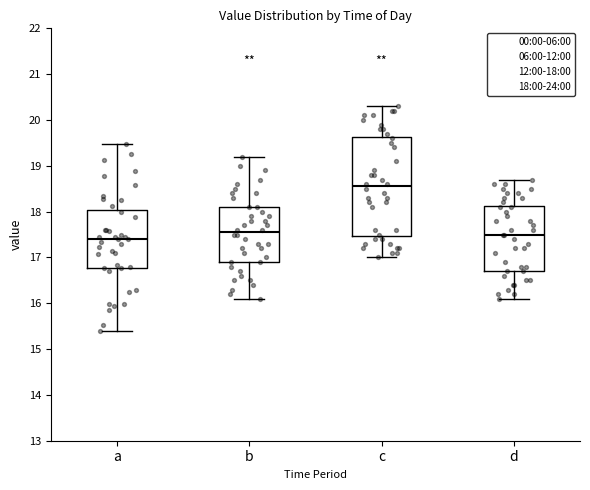

Where does the lower whisker of the box for c end on the y-axis? The values are not printed on the chart, so give them approximately, as read against the axis.

17.0